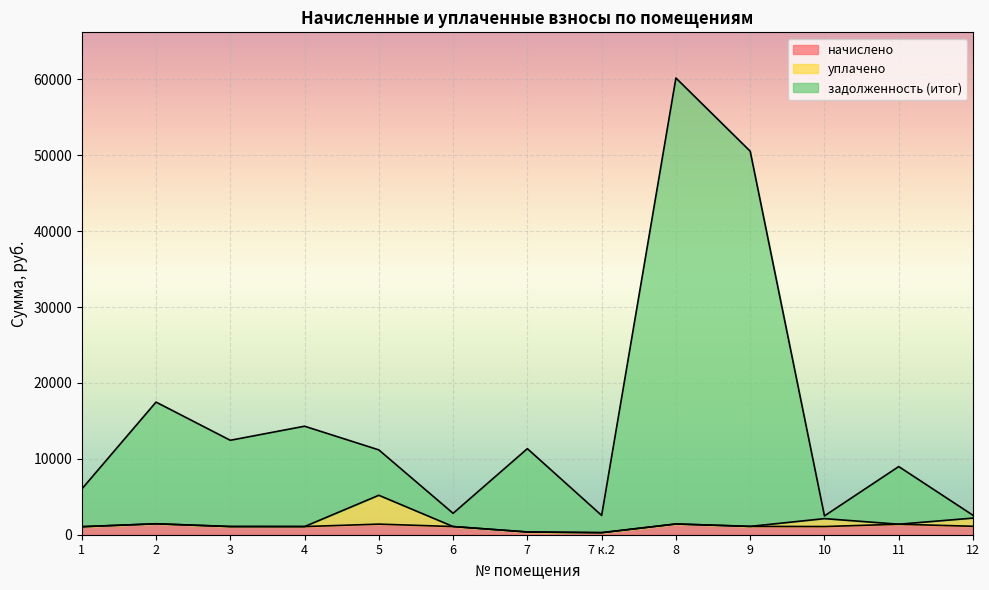

How many interior local peaks does the задолженность (итог) series have?

5